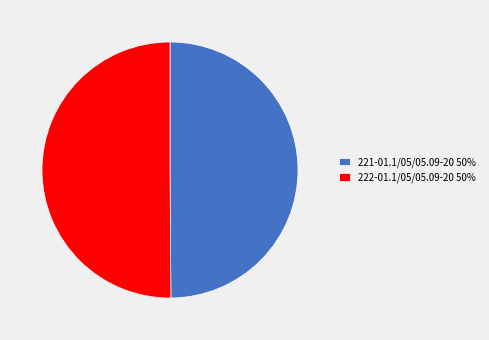

Approximately how many times larger is the value at 221-01.1/05/05.09-20 compared to 222-01.1/05/05.09-20?

1.0